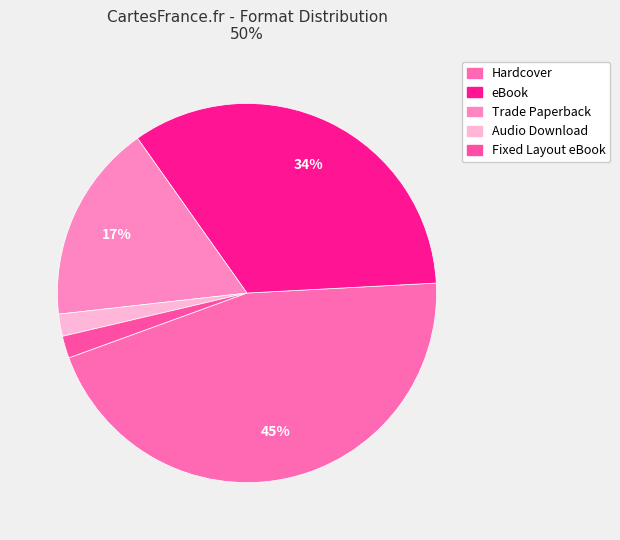

The Trade Paperback slice represents 17% of the pie. True or false?

True